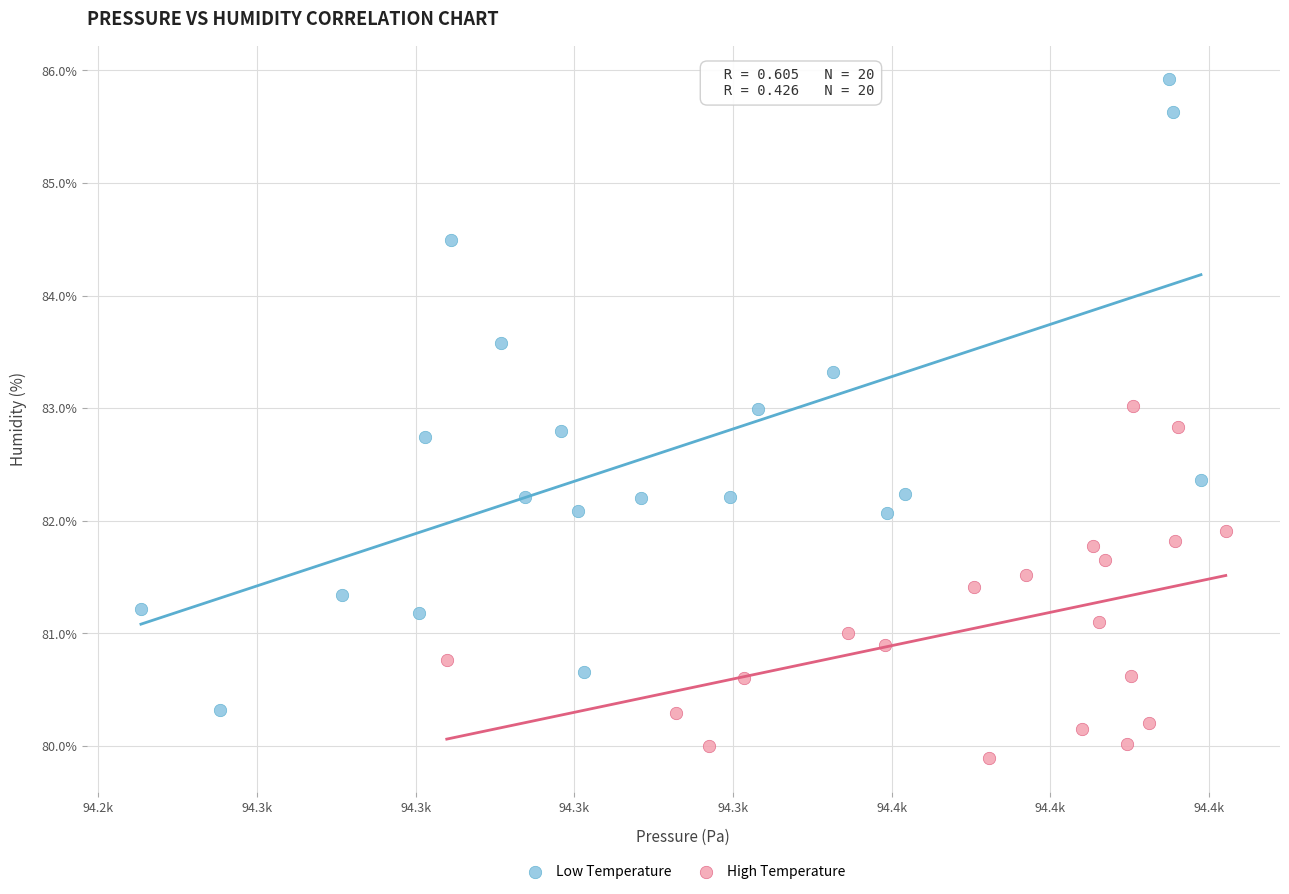

Which series has the widest spread of Y values?

Low Temperature